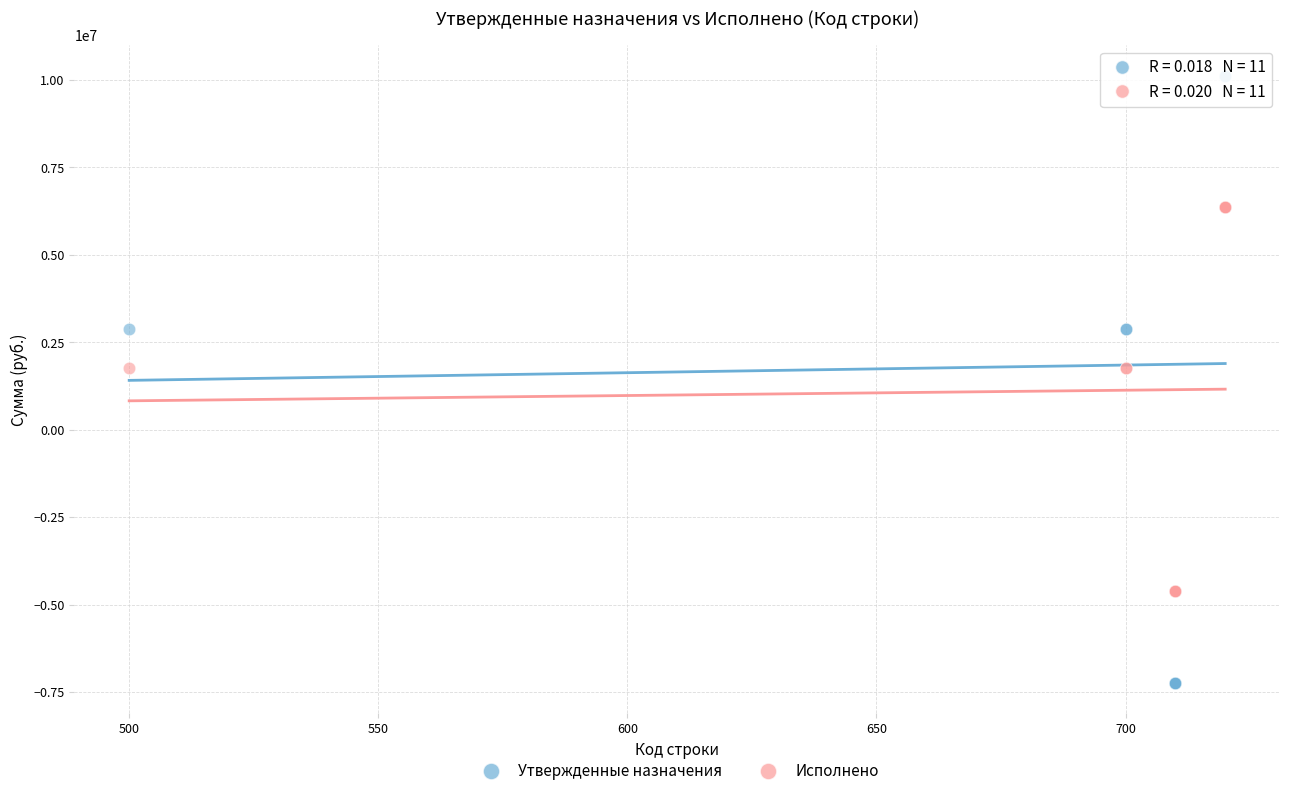

Which series has the largest Y range (max minus min)?

Утвержденные назначения